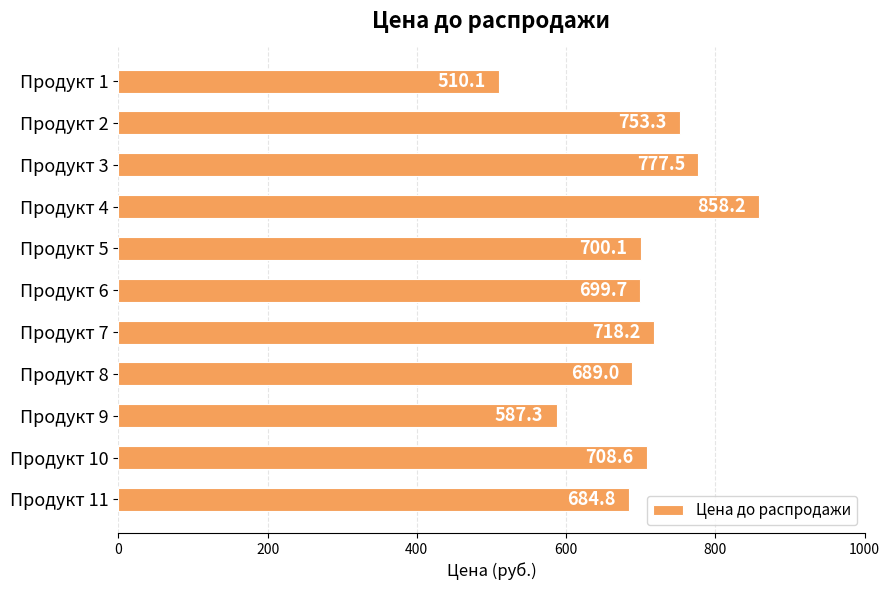

What is the approximate value at Продукт 11?

684.8